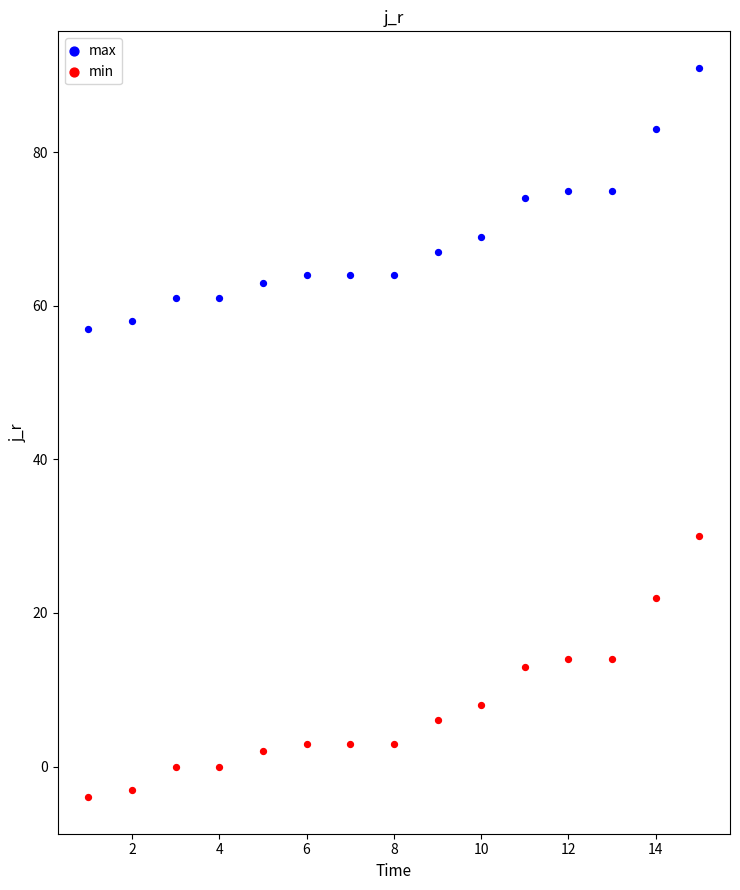

Which series reaches the maximum Y coordinate?

max